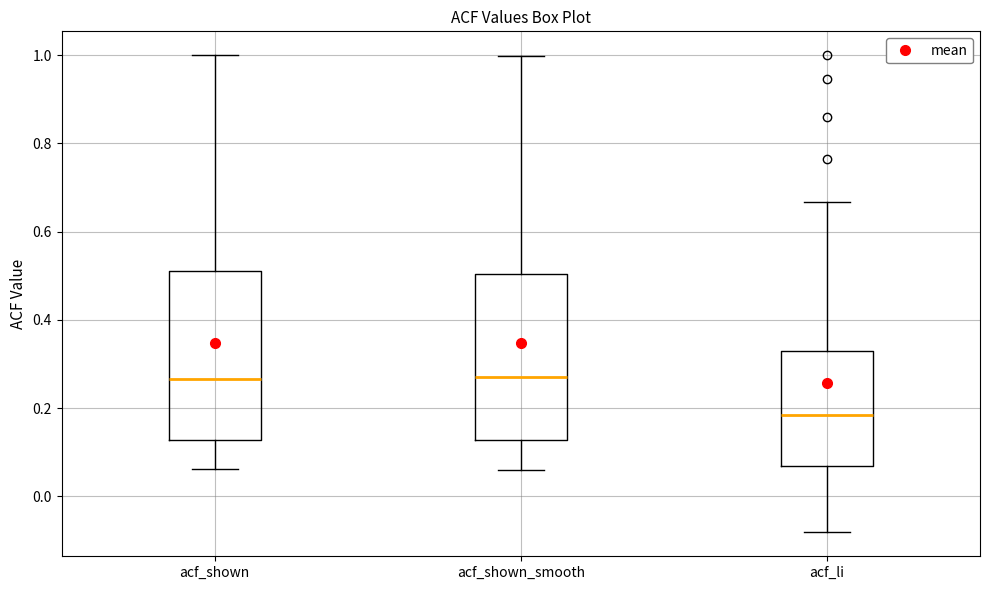

Where does the upper whisker of the box for acf_shown end on the y-axis? The values are not printed on the chart, so give them approximately, as read against the axis.

1.00